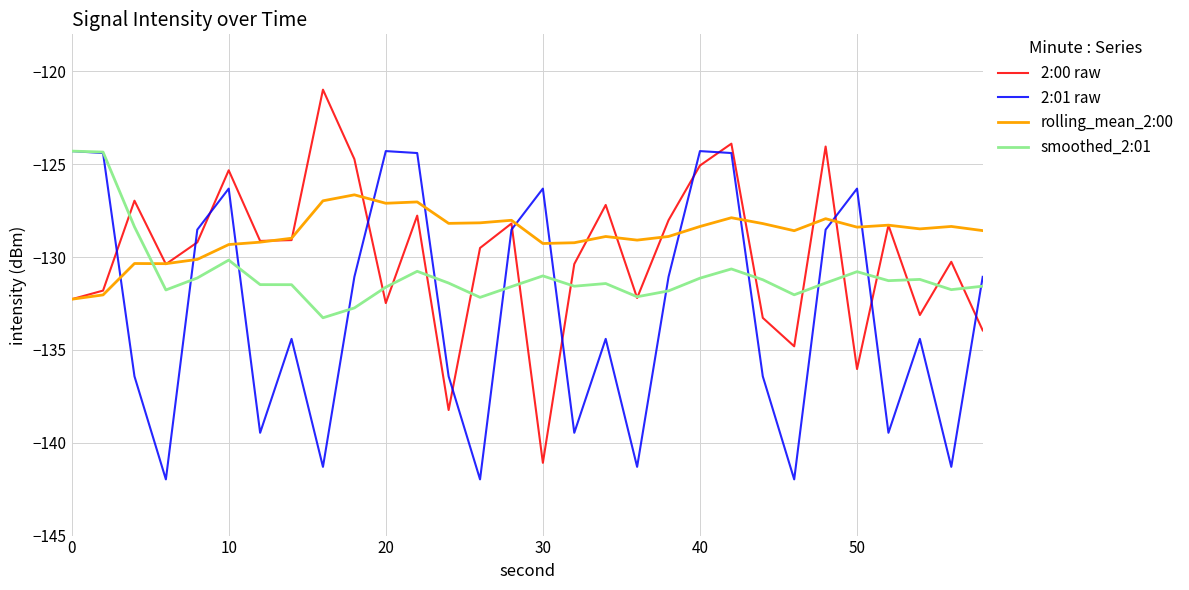

What is the highest value of the rolling_mean_2:00 series?

-126.6